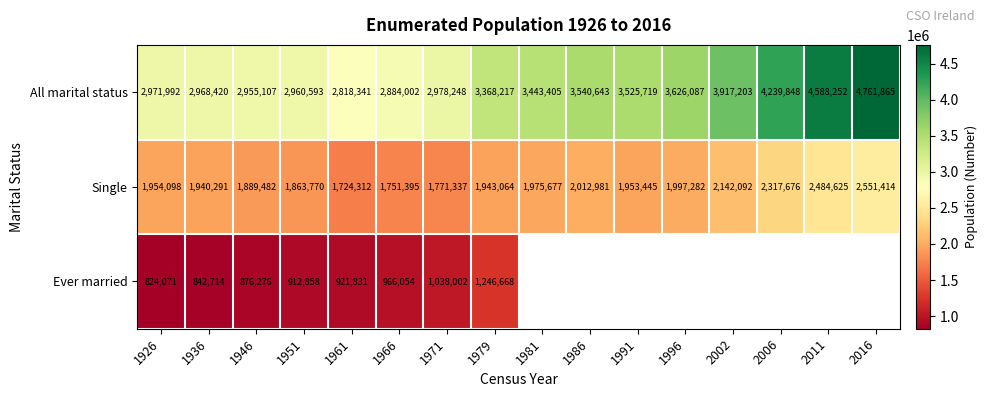

How many categories are shown in the chart?

16